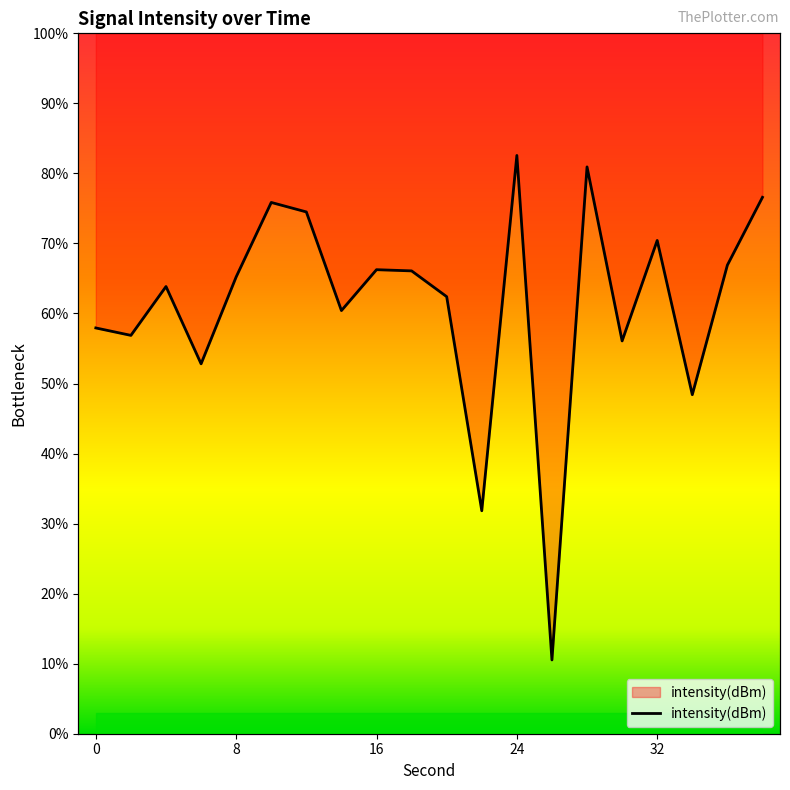

What is the sum of all values?

1226.5